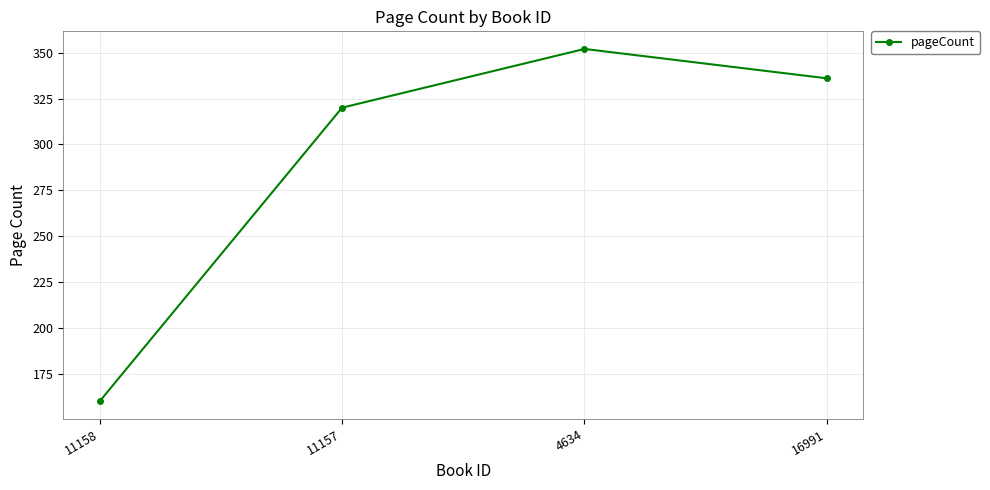

What is the ratio of the value at 11158 to the value at 16991?

0.5